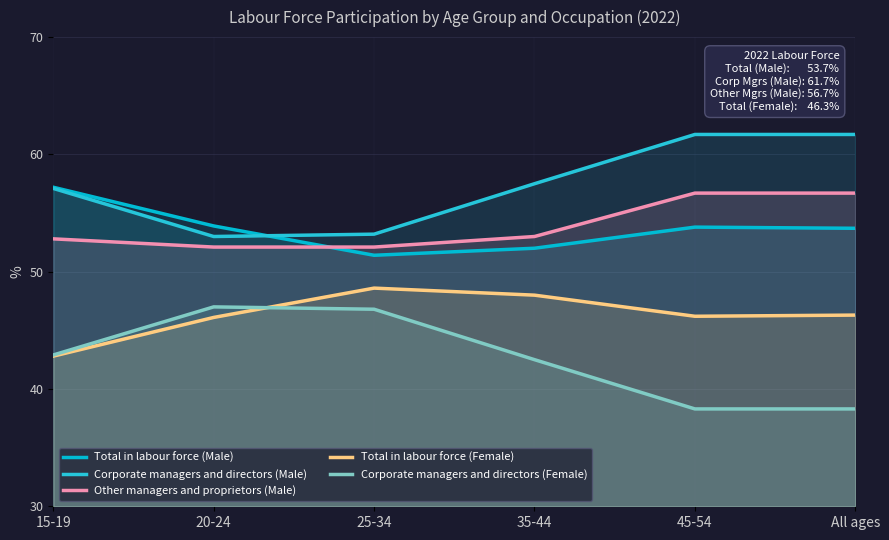

True or false: Total in labour force (Male) and Corporate managers and directors (Female) intersect in this chart.

False